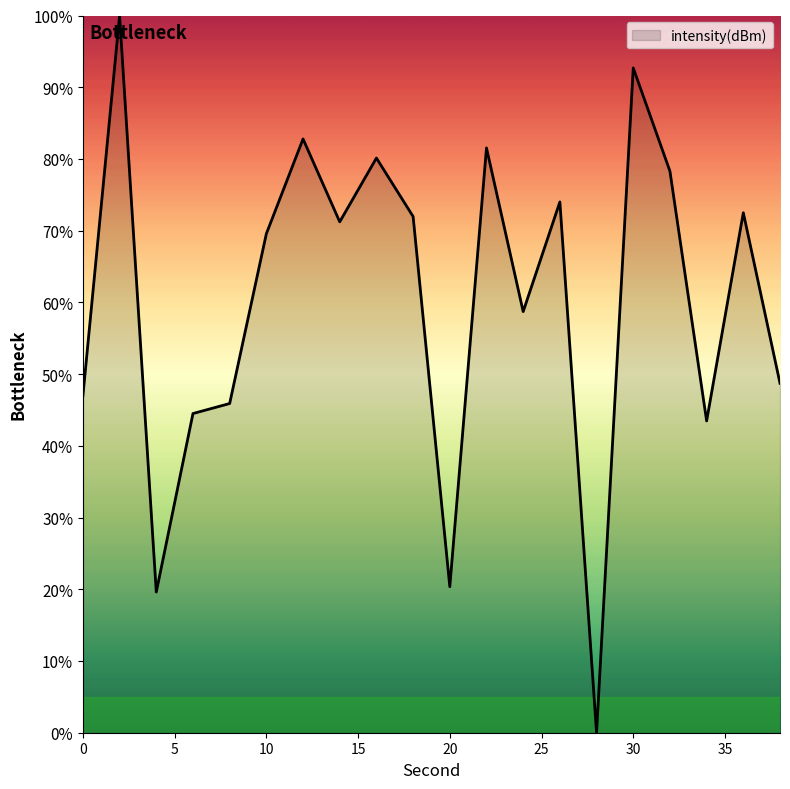

What is the difference between the maximum and minimum values?

100.0